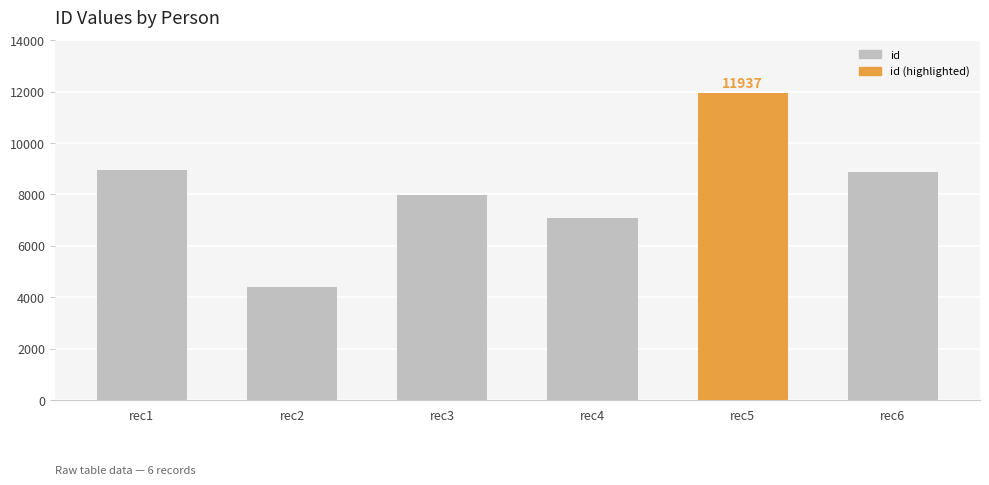

What is the average value?

8205